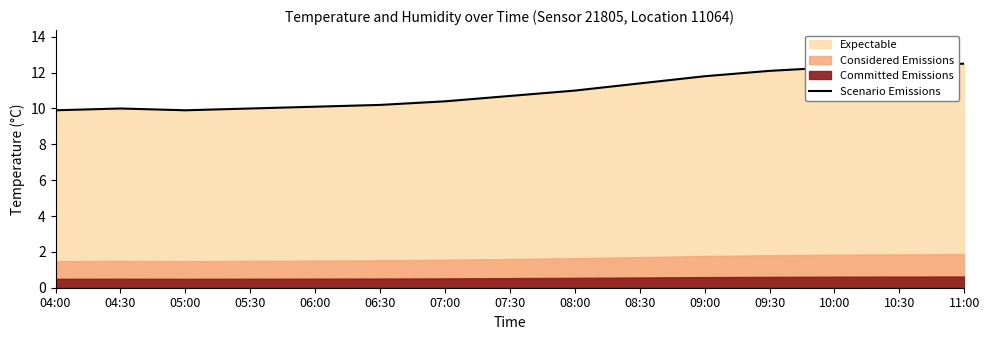

What is the ratio of the value at 08:30 to the value at 09:00?

1.0